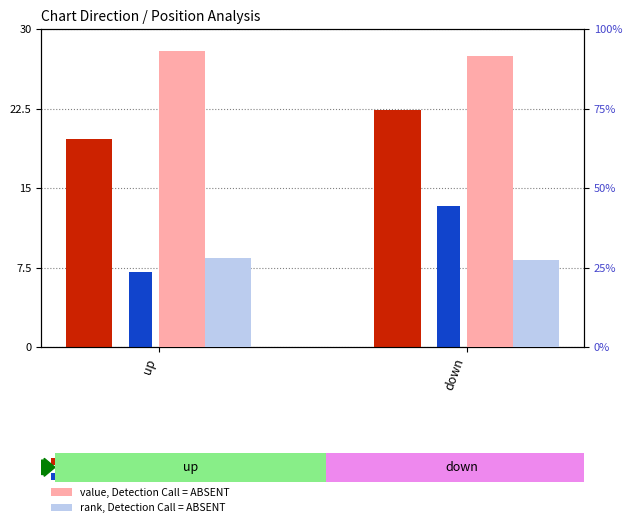

What is the value of the percentile rank within the sample bar at the 2nd from the left?

13.3